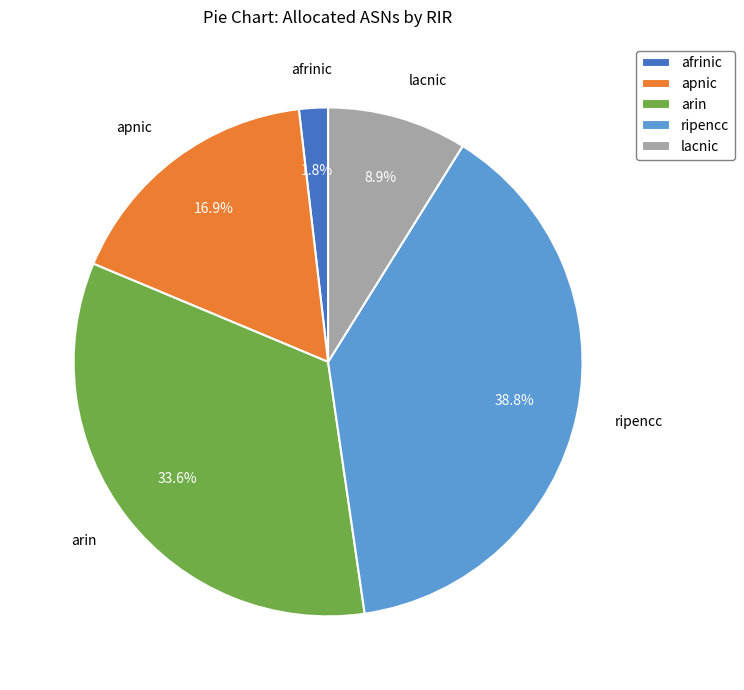

Between arin and ripencc, which is larger?

ripencc